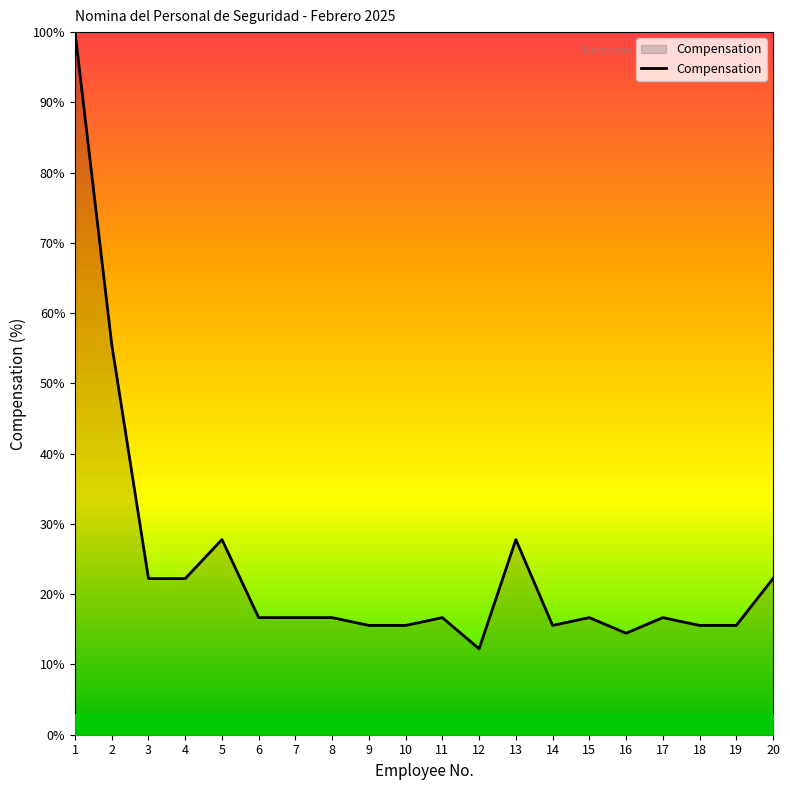

The chart shows a value of 34.3 at 1. True or false?

False